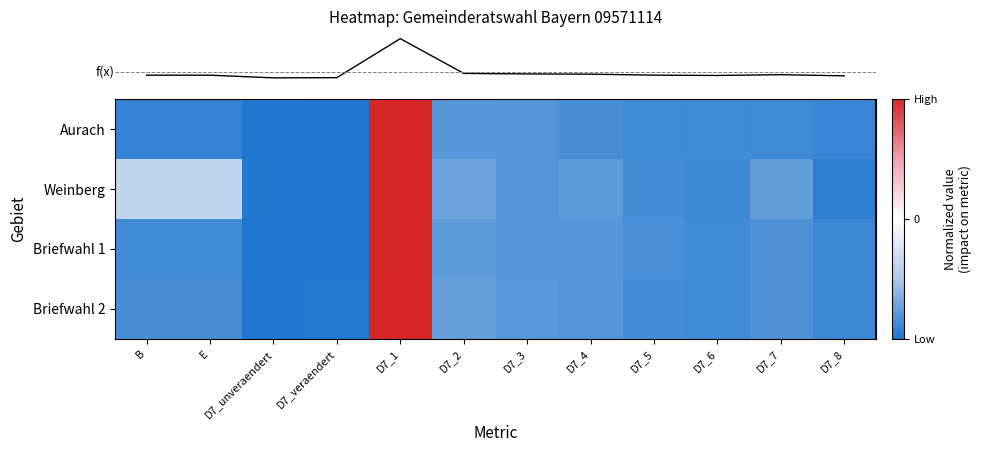

What is the spread (max minus min) of values at D7_2?

0.1